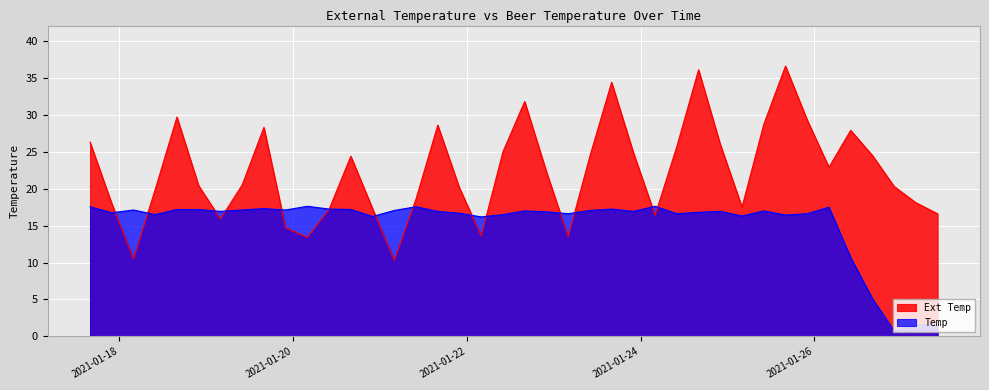

At which category does the chart reach its peak across all series?

2021-01-25 16:01:12